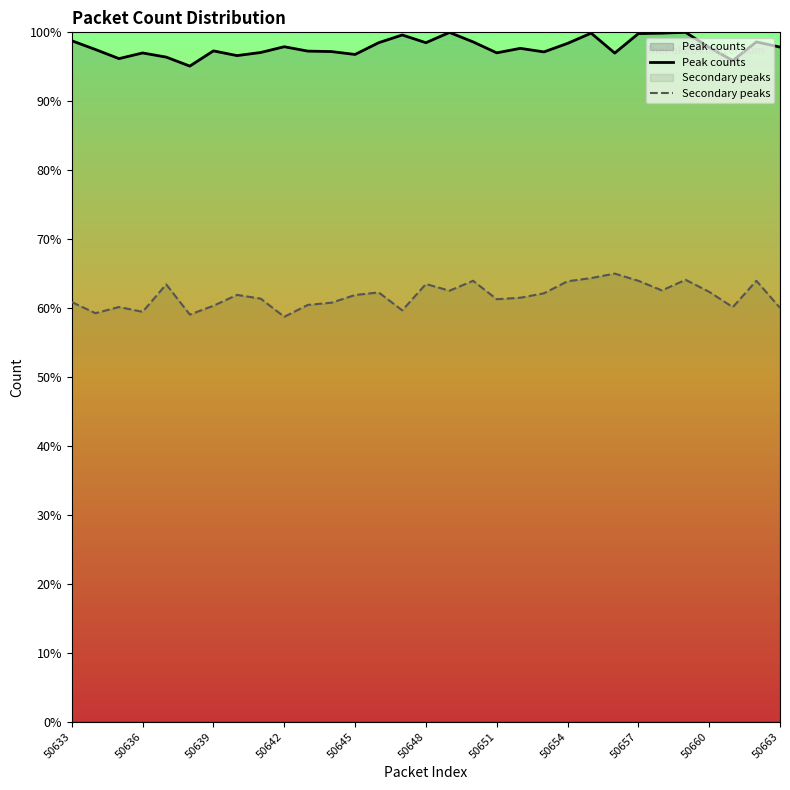

True or false: Secondary peaks and Peak counts intersect in this chart.

False